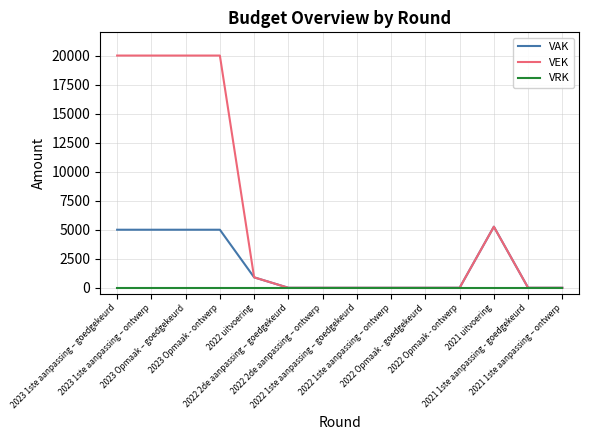

What is the sum of all VAK values?

26160